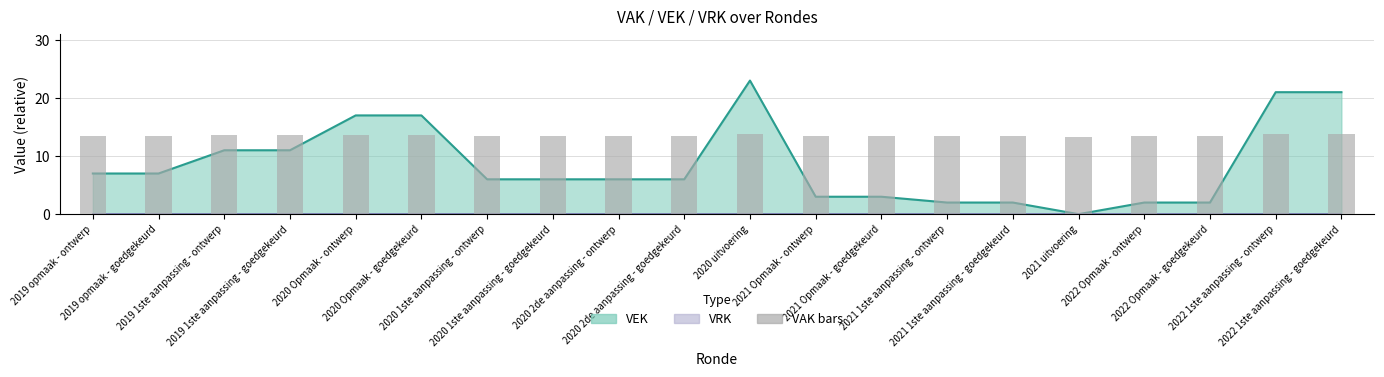

At which category does the chart reach its peak across all series?

2020 uitvoering